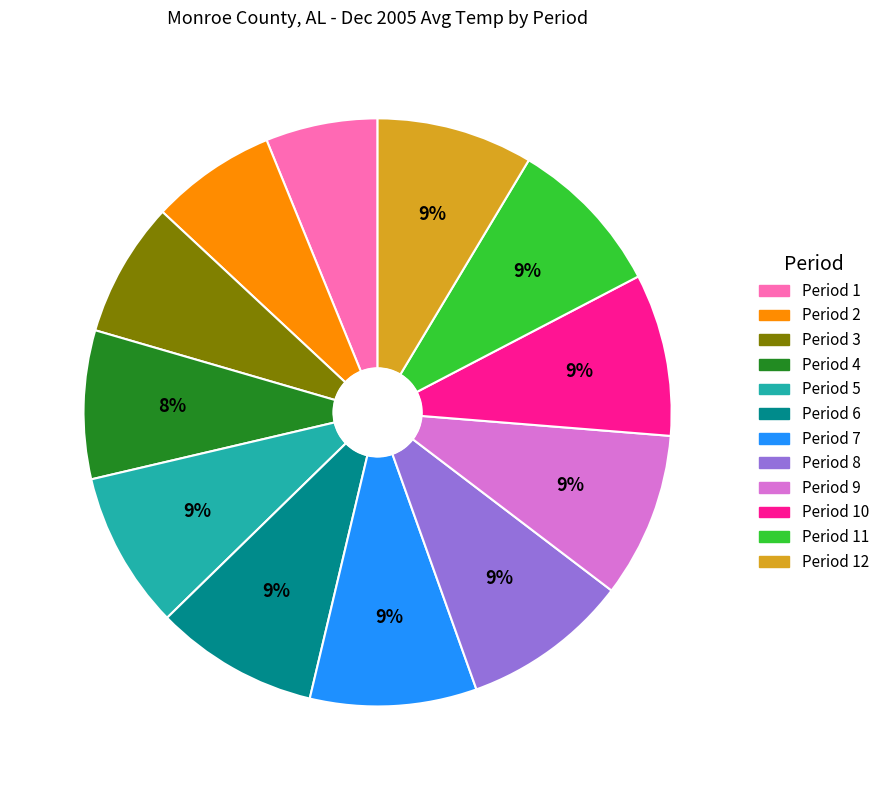

To the nearest percent, what is the average slice percentage?

8%